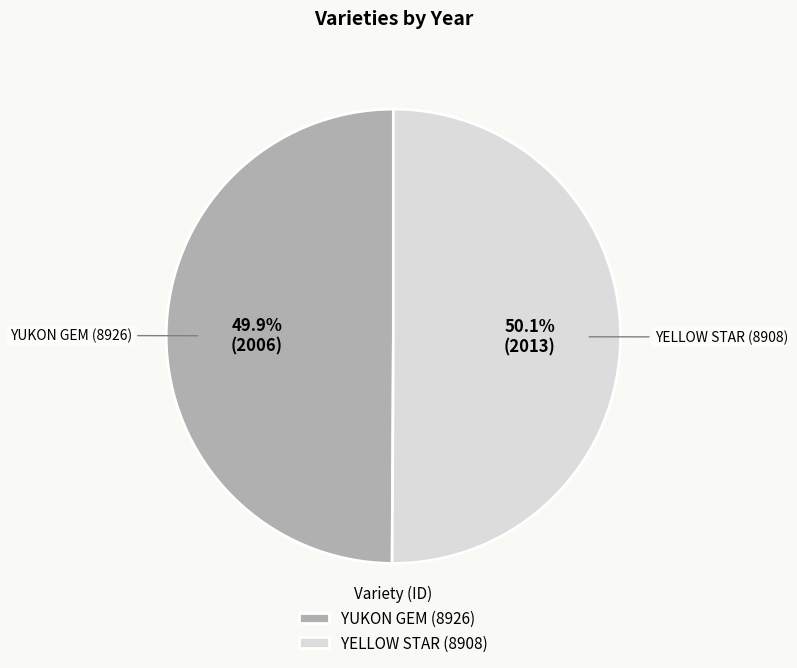

Approximately how many times larger is the value at YELLOW STAR (8908) compared to YUKON GEM (8926)?

1.0